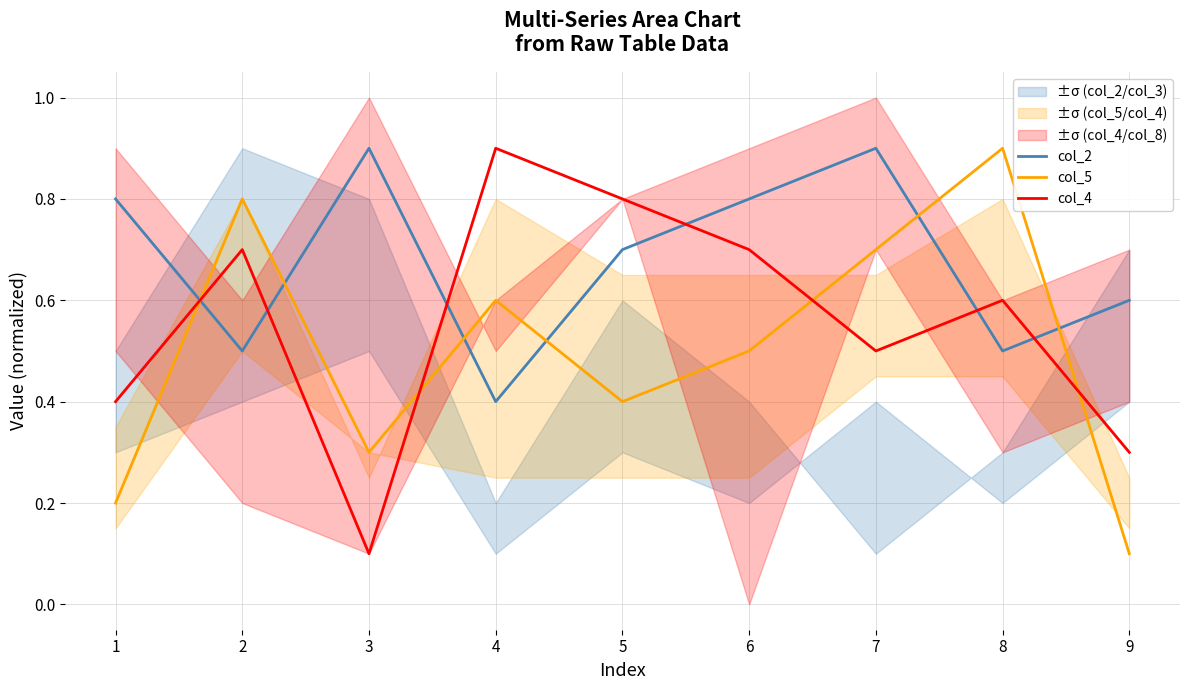

How many interior local valleys does the col_4 series have?

2